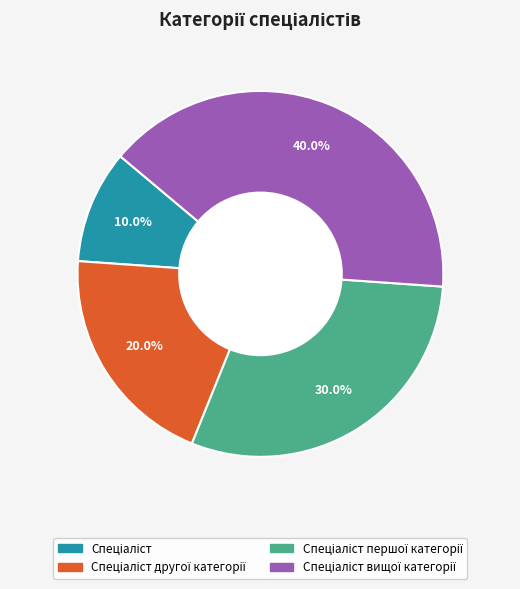

Does any single category account for the majority?

No